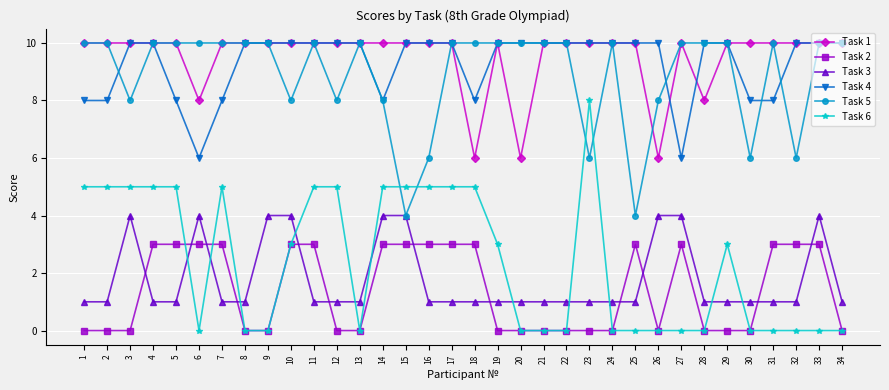

Is it true that Task 6 equals -3 at 20?

False